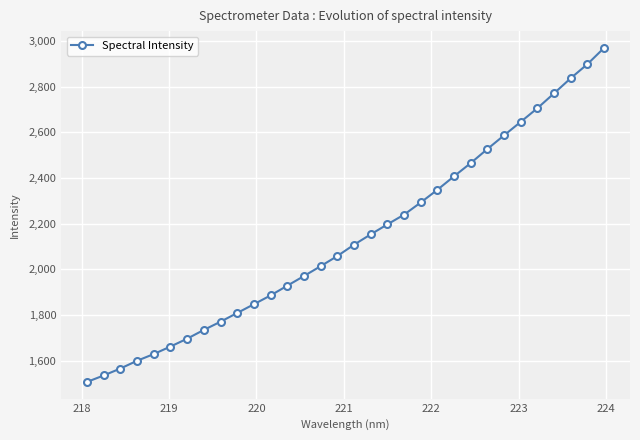

What is the value of the 13th point from the left?

1928.7